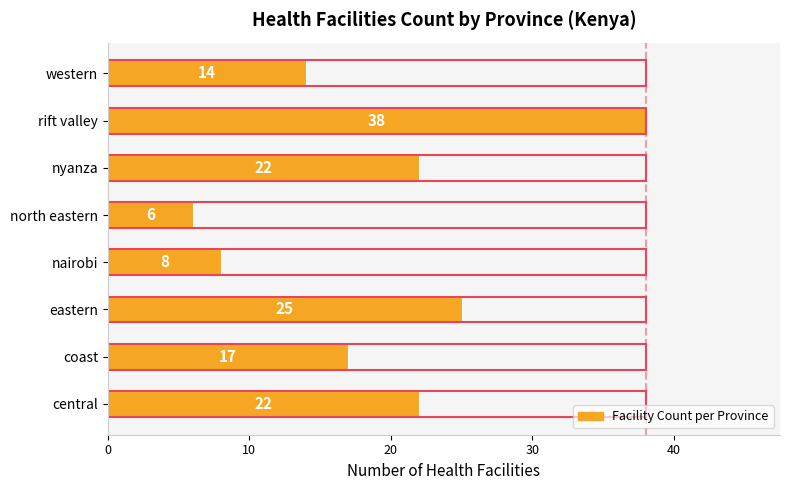

What is the minimum value for Count of Facilities?

6.0